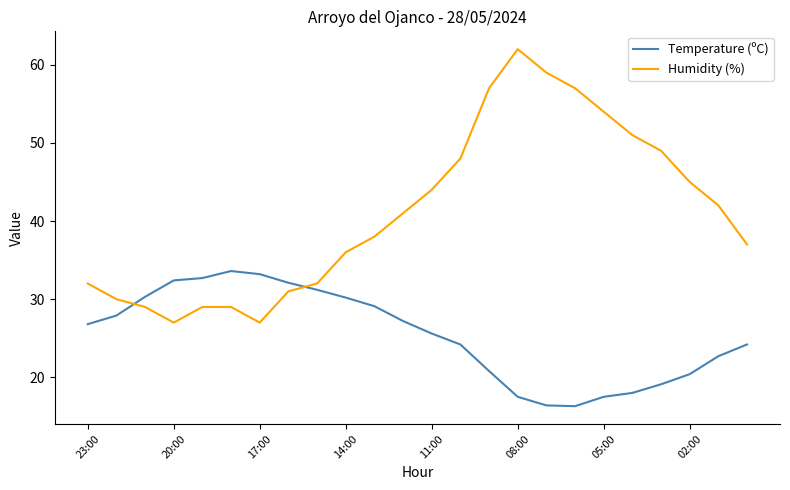

How many lines are shown in the chart?

2